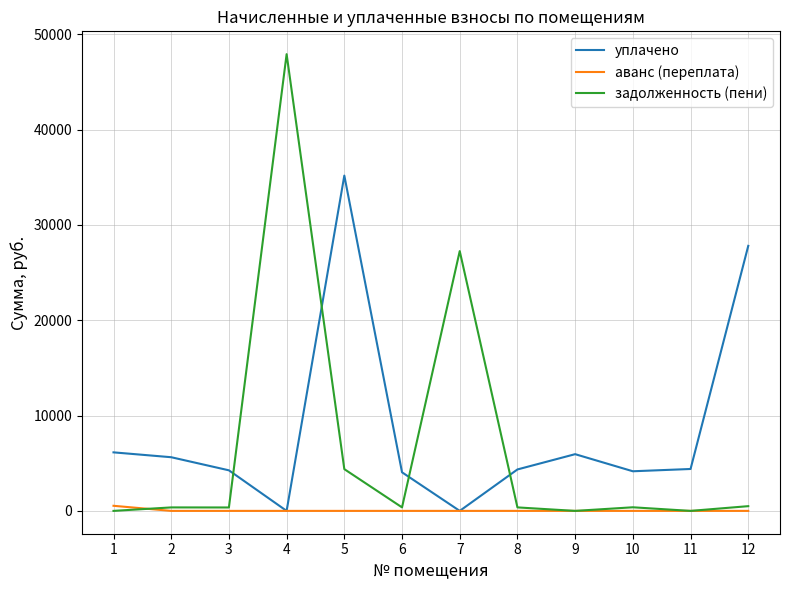

After their last crossing, which series has the higher values: задолженность (пени) or уплачено?

уплачено